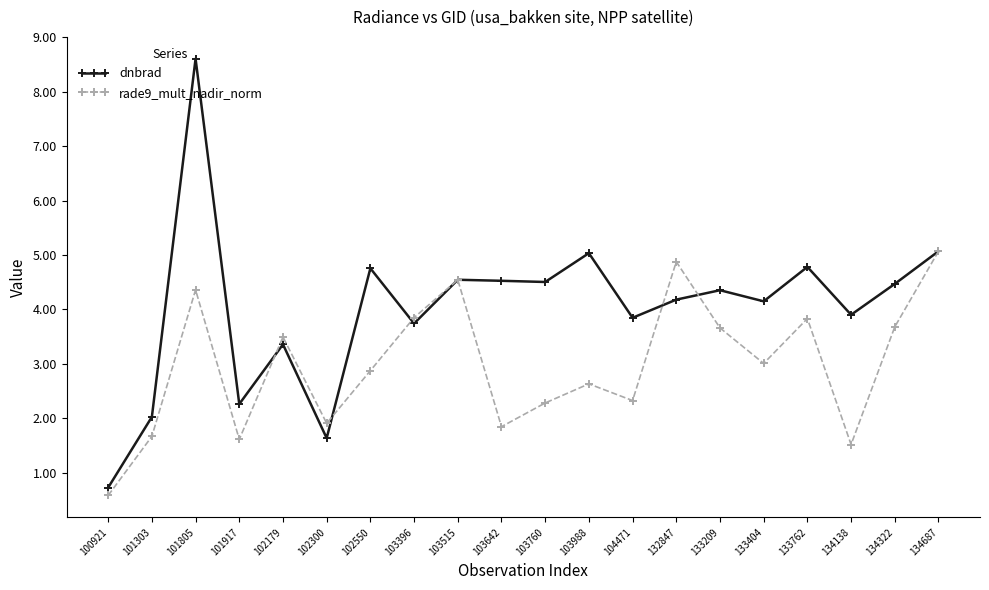

How many values in the rade9_mult_nadir_norm series are below 3?

10